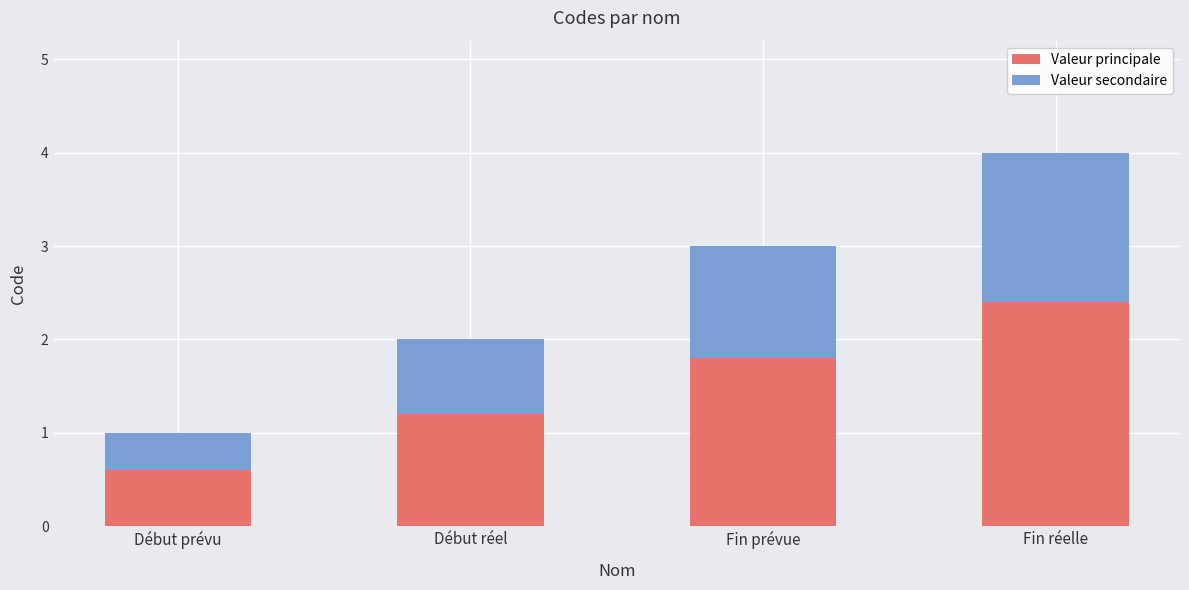

Count the Valeur principale values in the range 1 to 2.

2